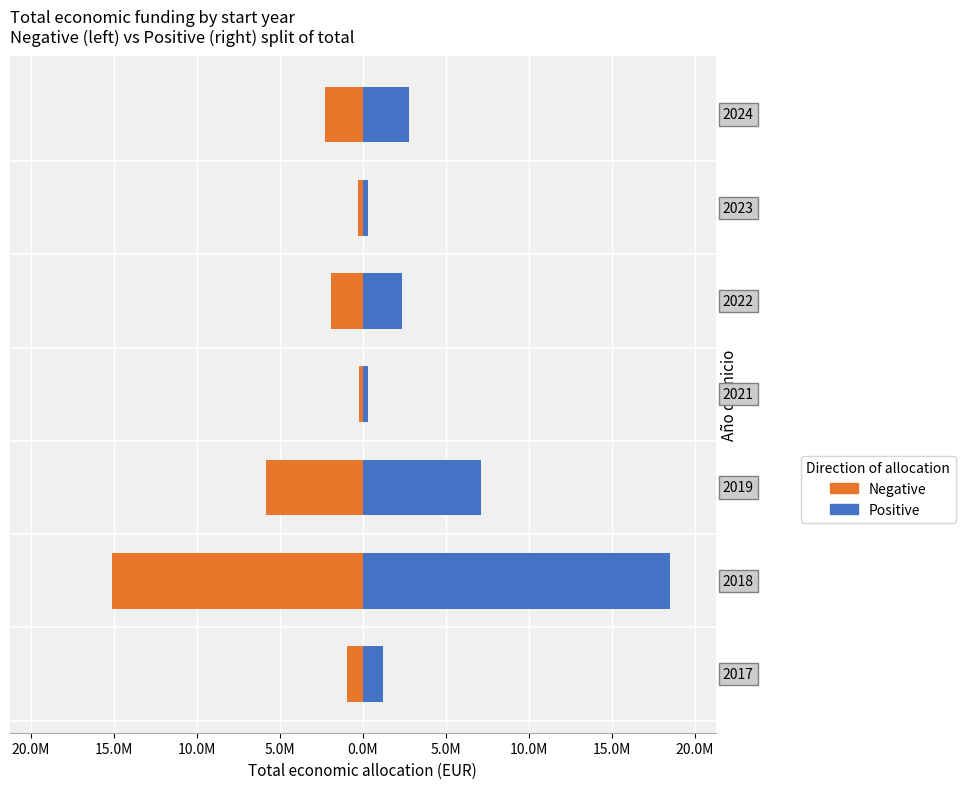

How many series are shown in this chart?

2